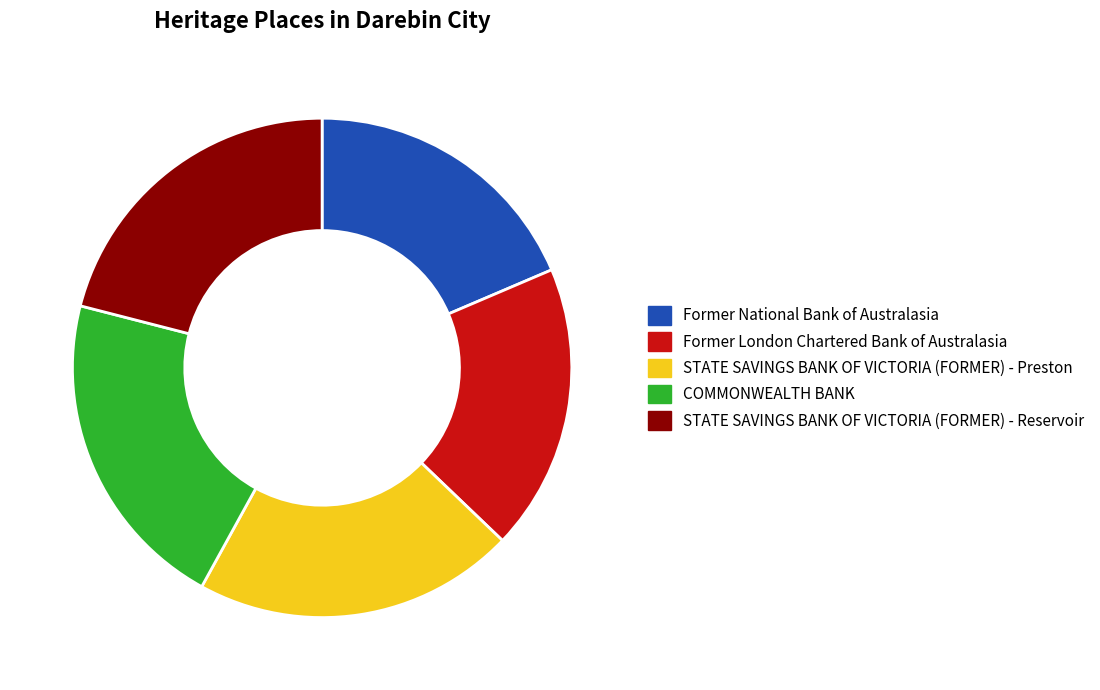

Does STATE SAVINGS BANK OF VICTORIA (FORMER) - Reservoir represent more than half of the total?

No